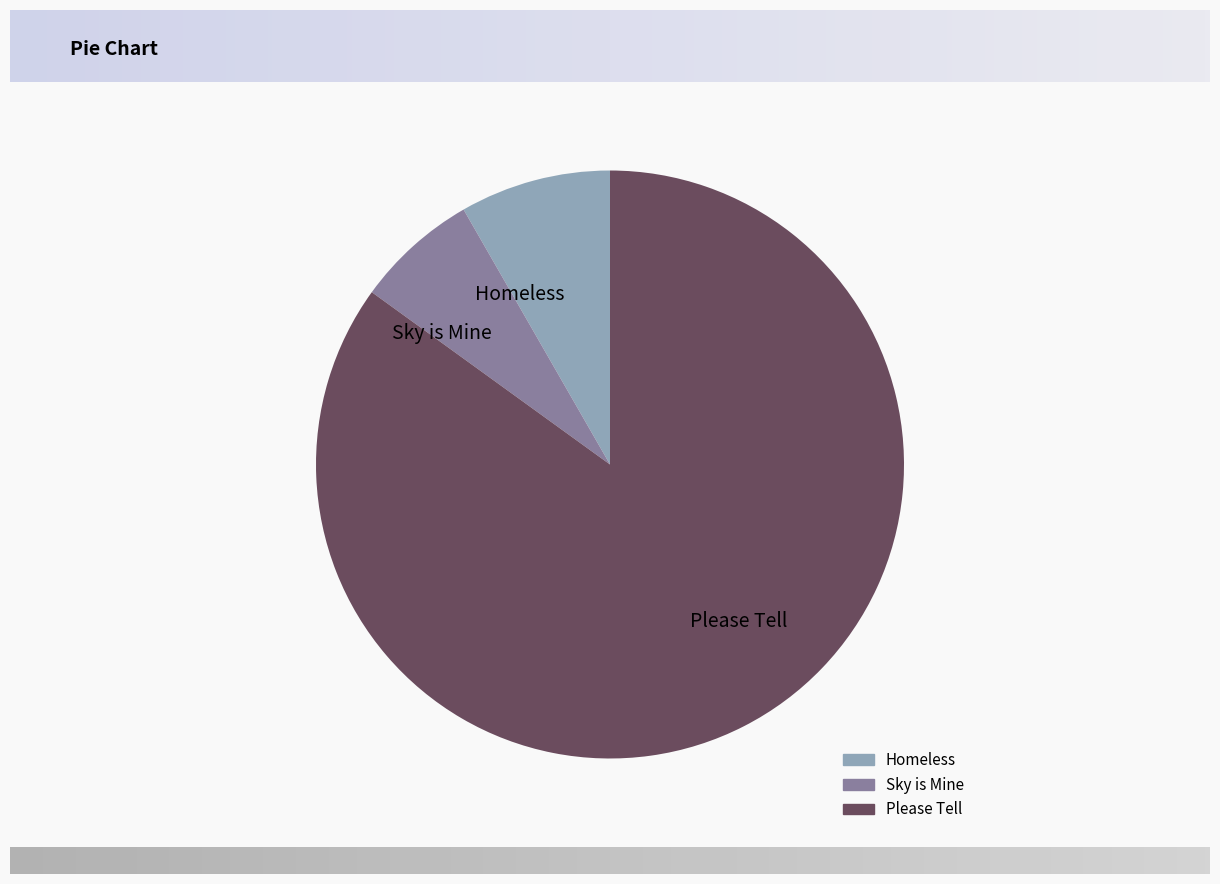

Do Please Tell and Sky is Mine together represent more than half of the pie?

Yes